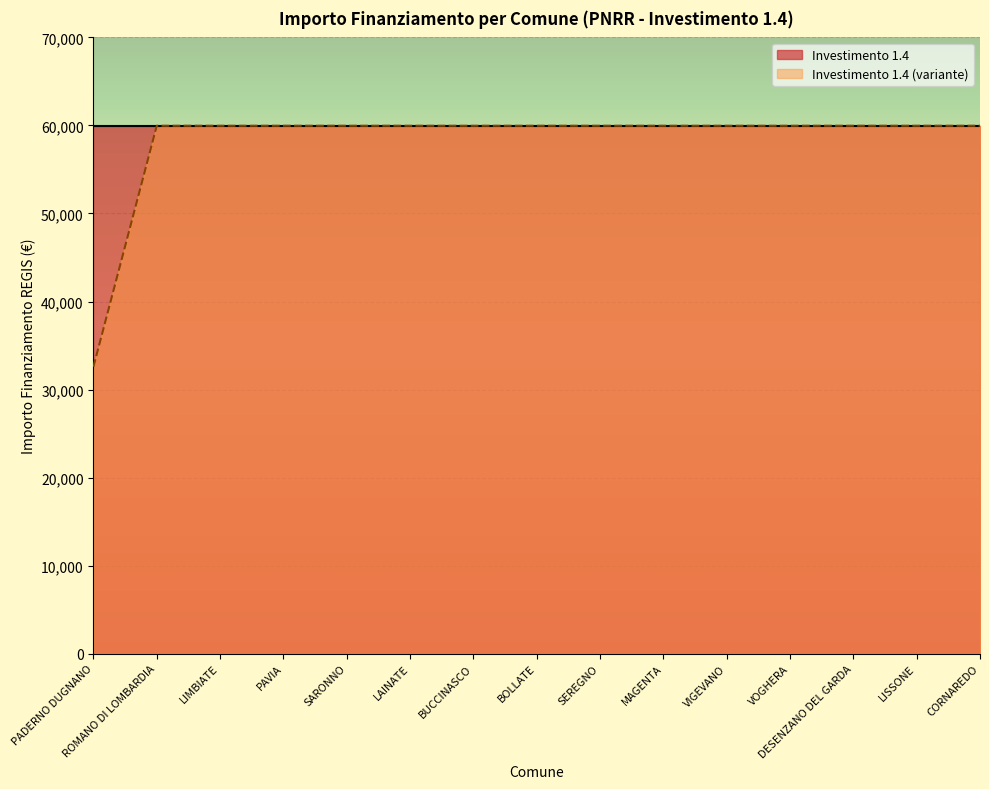

Where is the data nearest to the value 46277?

PADERNO DUGNANO